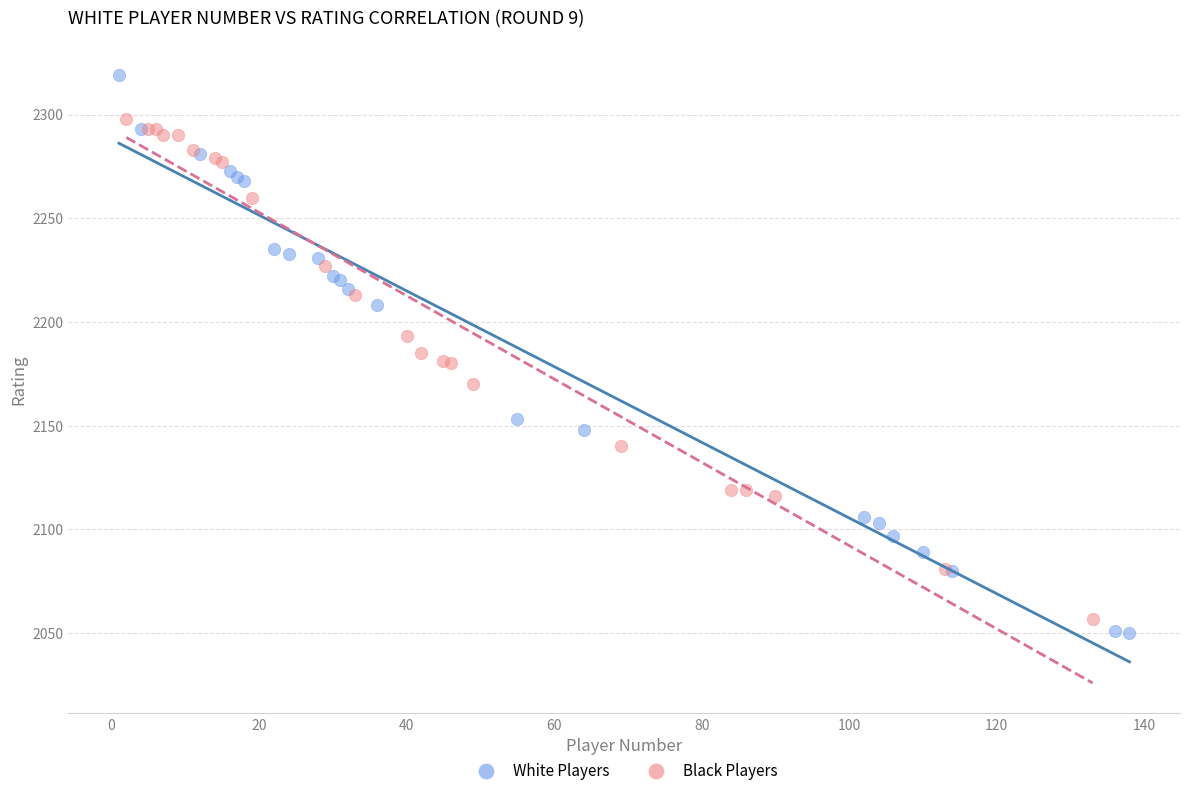

Which series reaches the maximum Y coordinate?

White Players